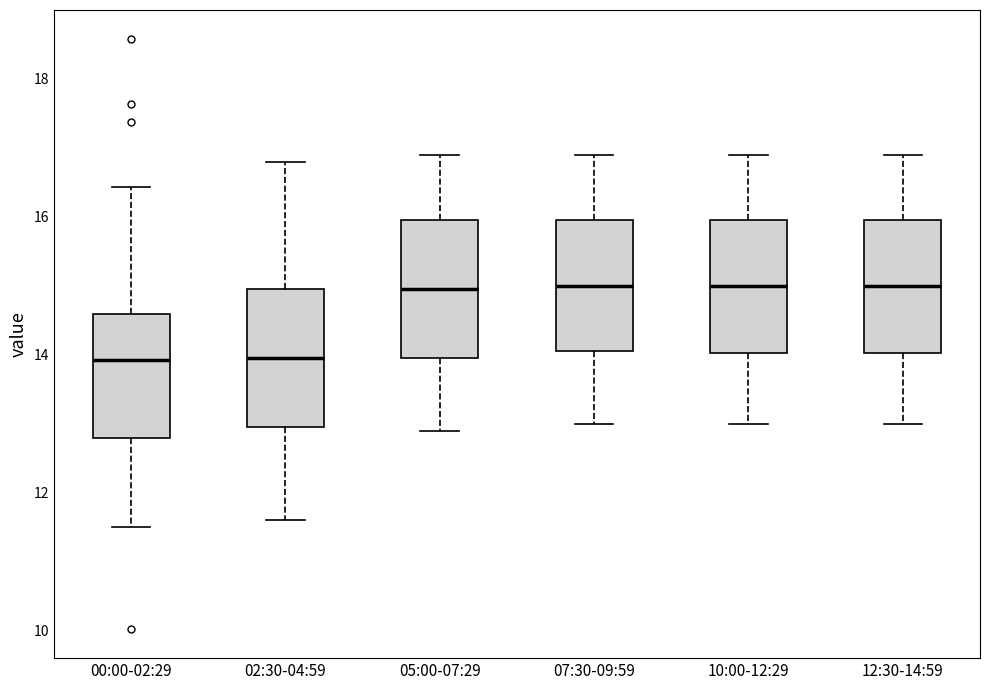

Reading left to right, transcribe this box plot: for each box, give where its median line is, the range the box spans, and where its two whiskers end, as read against the y-axis. The values are not printed on the chart, so give them approximately, as read against the axis.

00:00-02:29: median 14.0, box 12.8 to 14.6, whiskers 11.6 to 16.4
02:30-04:59: median 14.0, box 13.0 to 15.0, whiskers 11.6 to 16.8
05:00-07:29: median 15.0, box 14.0 to 16.0, whiskers 13.0 to 17.0
07:30-09:59: median 15.0, box 14.0 to 16.0, whiskers 13.0 to 17.0
10:00-12:29: median 15.0, box 14.0 to 16.0, whiskers 13.0 to 17.0
12:30-14:59: median 15.0, box 14.0 to 16.0, whiskers 13.0 to 17.0